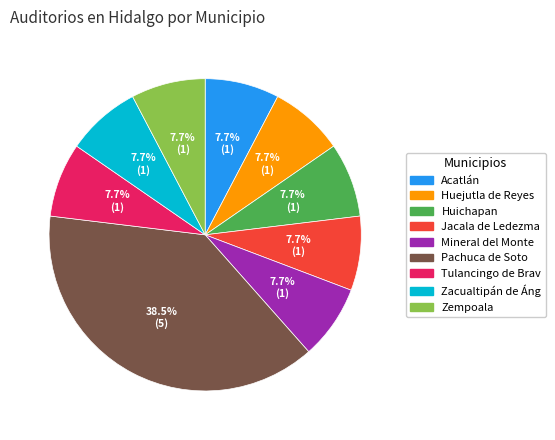

Count the number of slices in the pie.

9